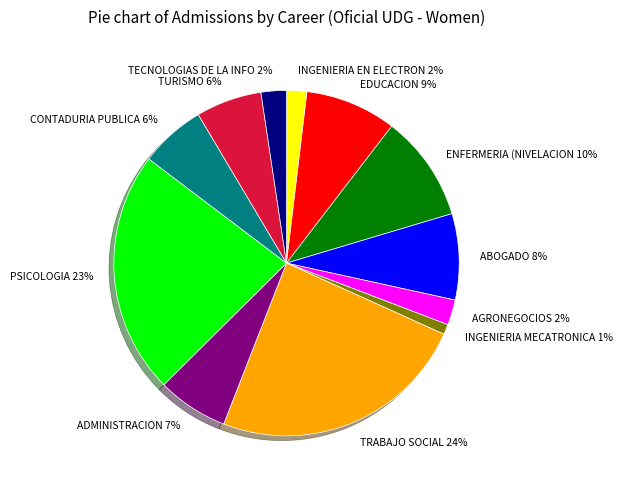

Combined, do PSICOLOGIA 23% and ENFERMERIA (NIVELACION 10% account for over 50%?

No